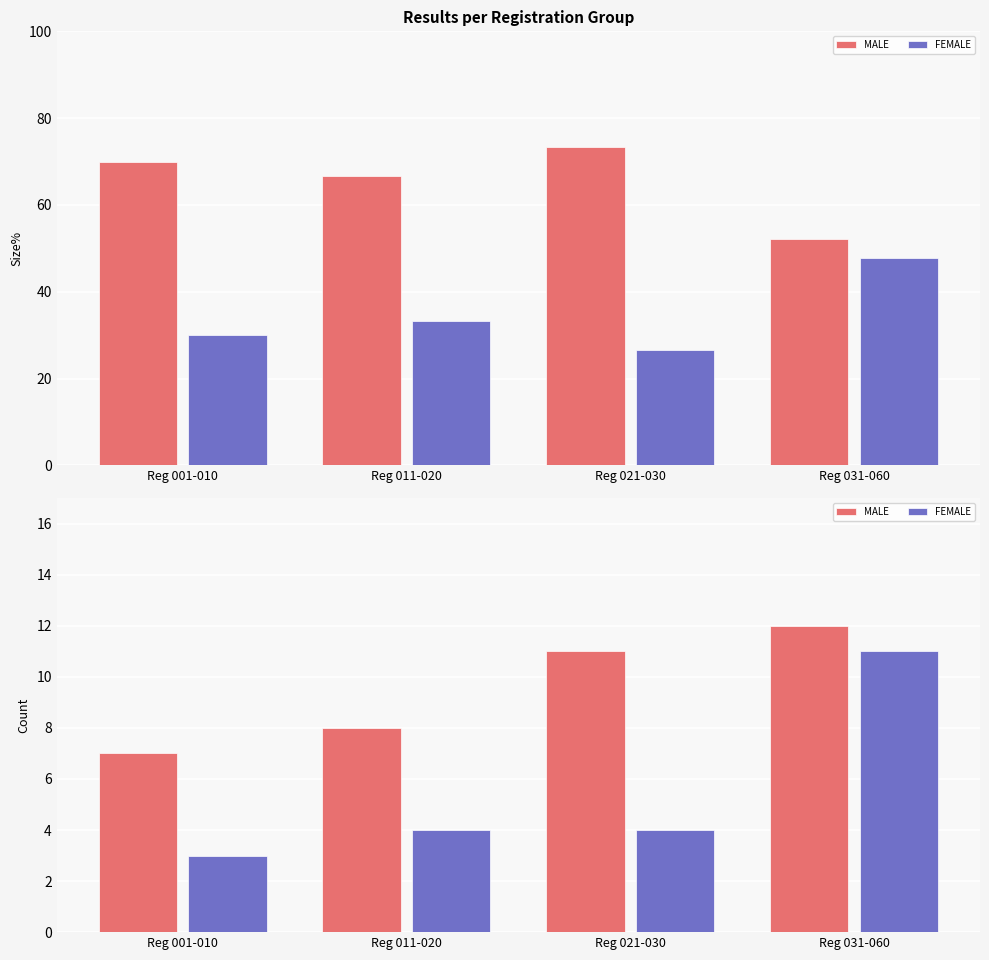

Which has a higher value, Reg 031-060 or Reg 011-020?

Reg 031-060